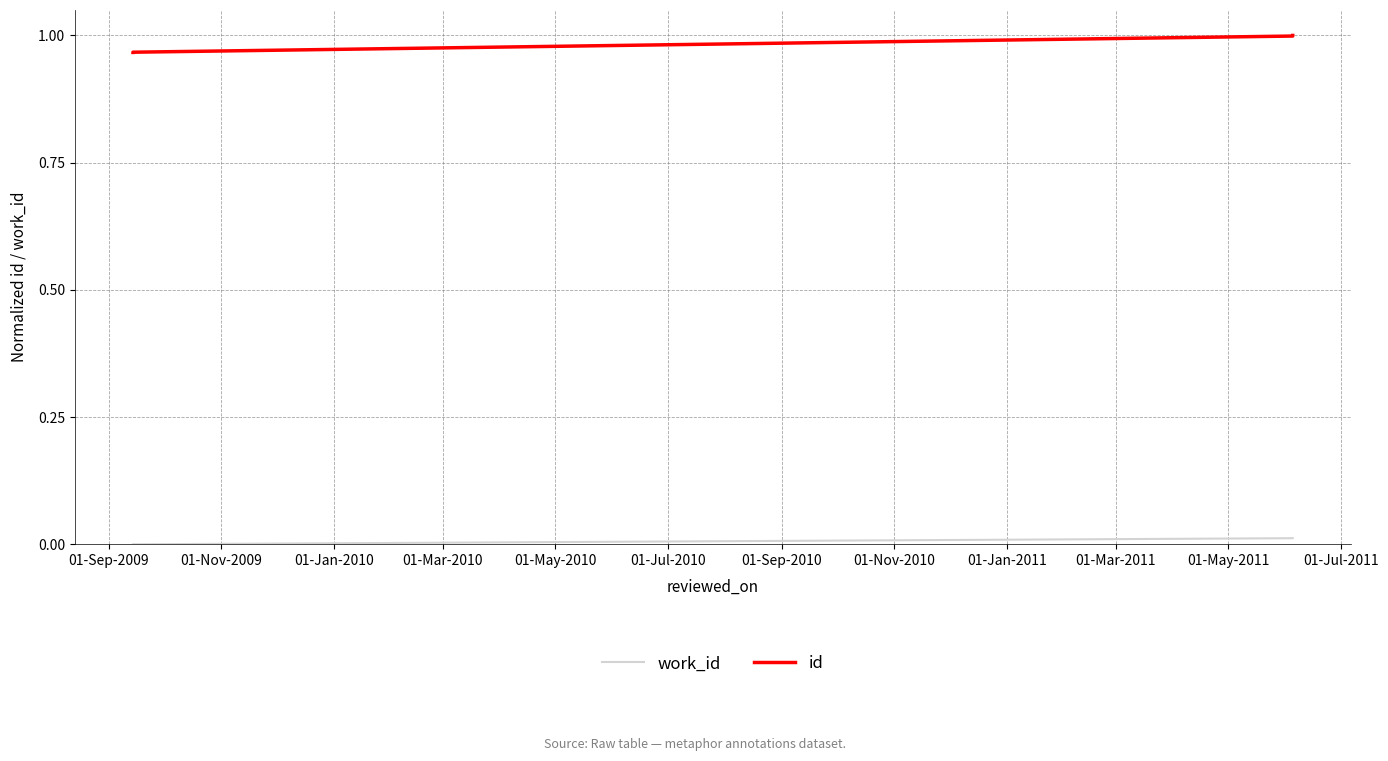

What is the approximate value of id at 01-Jan-2010?

1.0